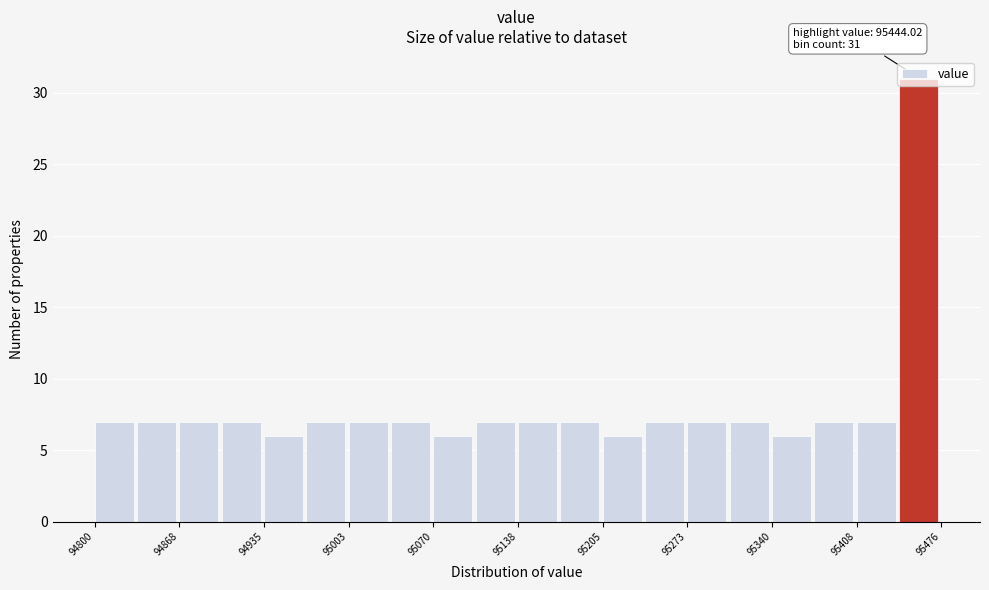

Read against the x-axis, roughly where is the centre of the tallest bar?

95460